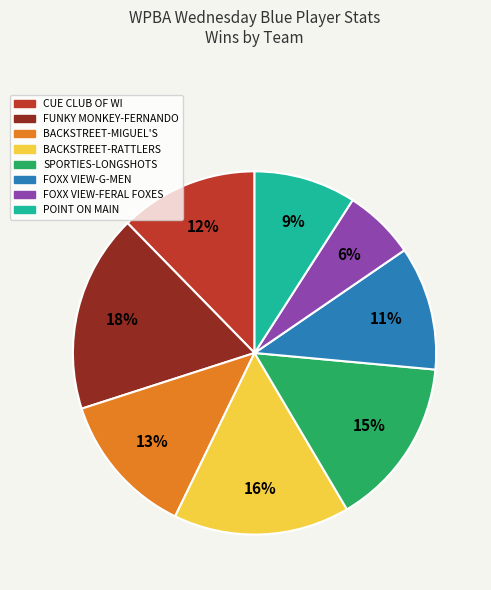

Rank the categories by value from highest to lowest.

FUNKY MONKEY-FERNANDO, BACKSTREET-RATTLERS, SPORTIES-LONGSHOTS, BACKSTREET-MIGUEL'S, CUE CLUB OF WI, FOXX VIEW-G-MEN, POINT ON MAIN, FOXX VIEW-FERAL FOXES